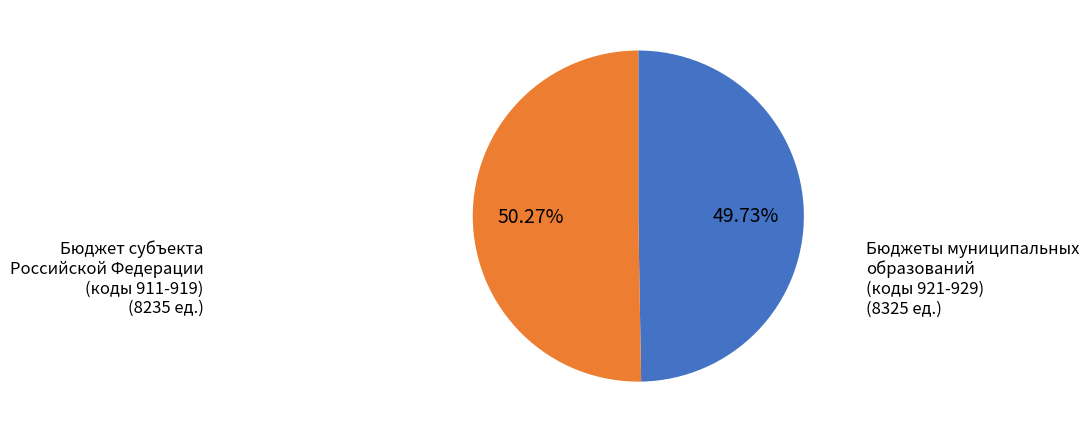

Is there a majority slice in this chart?

Yes